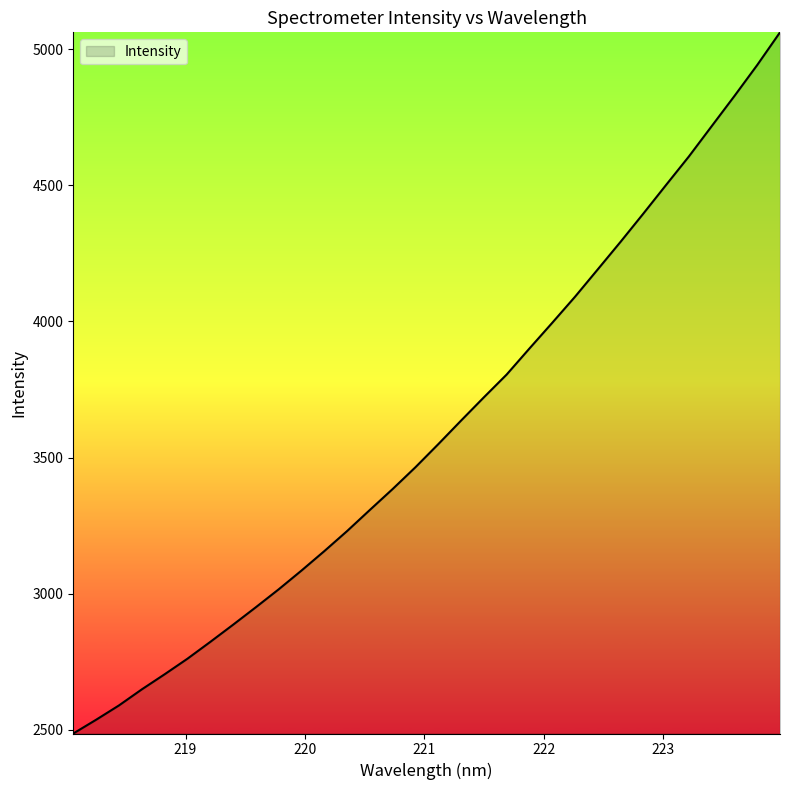

What is the minimum value shown in the chart?

2485.8